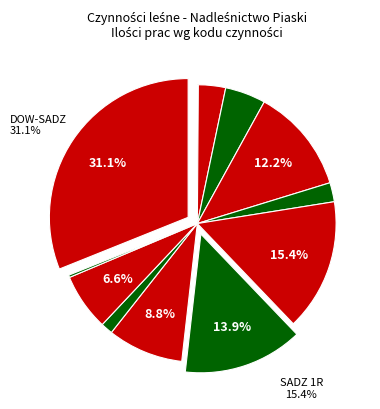

The POP-BRYŁ slice represents 0% of the pie. True or false?

True